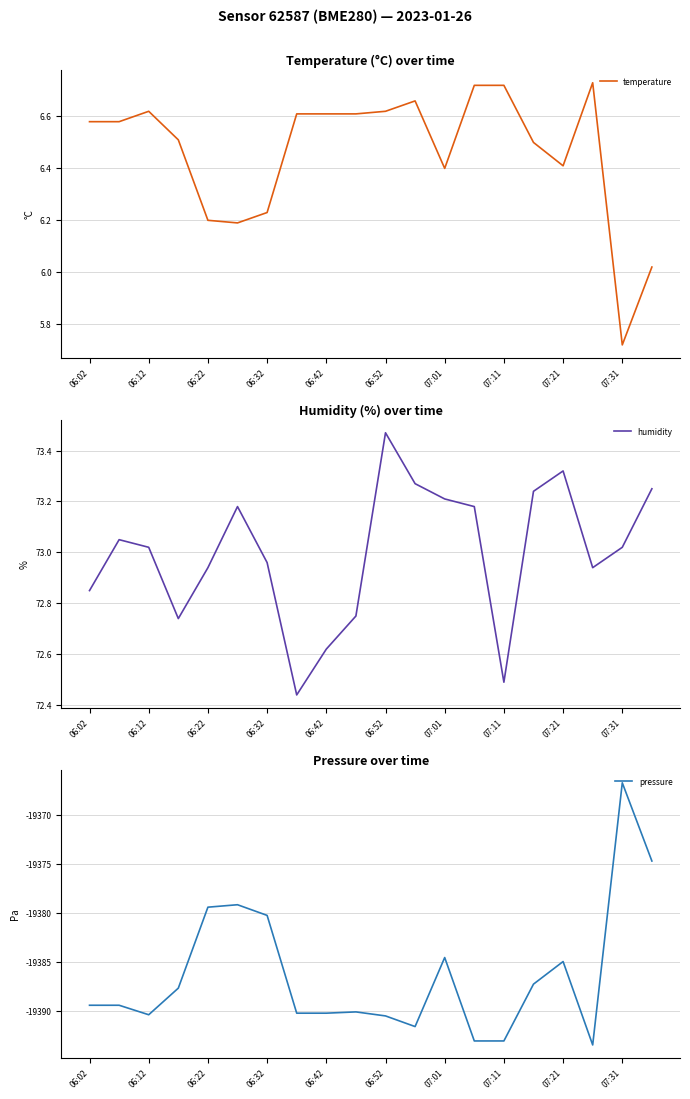

Where does the temperature series first go above 6?

06:02